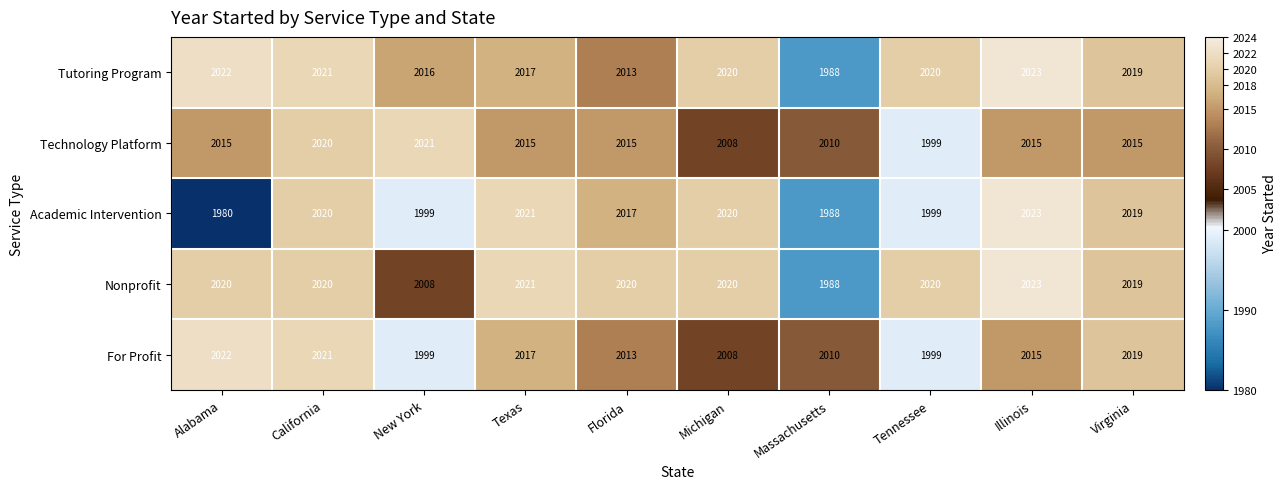

What is the greatest value displayed?

2023